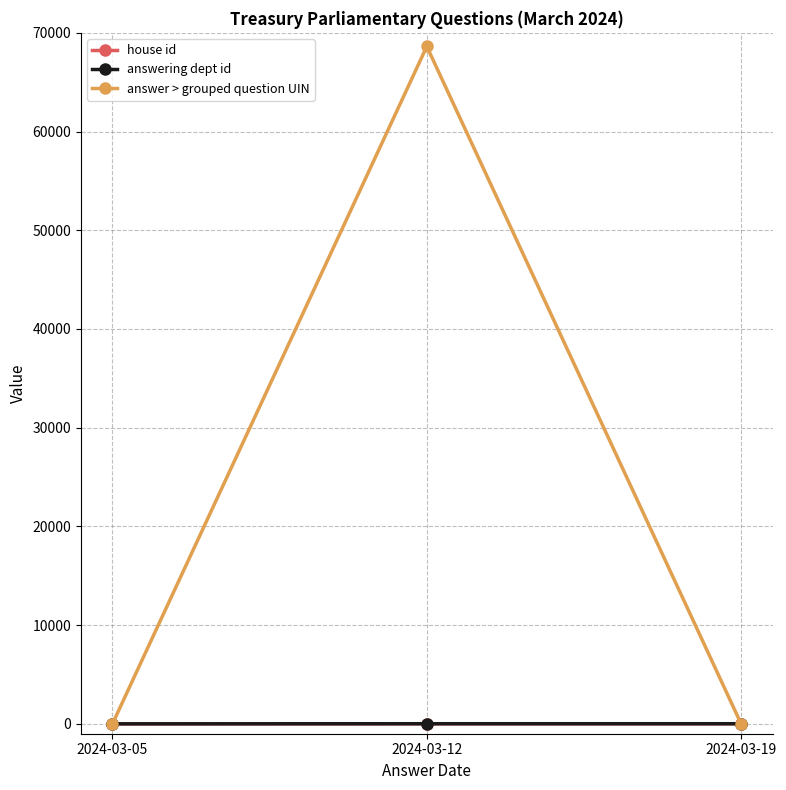

Which series has the largest total across all categories?

answer > grouped question UIN